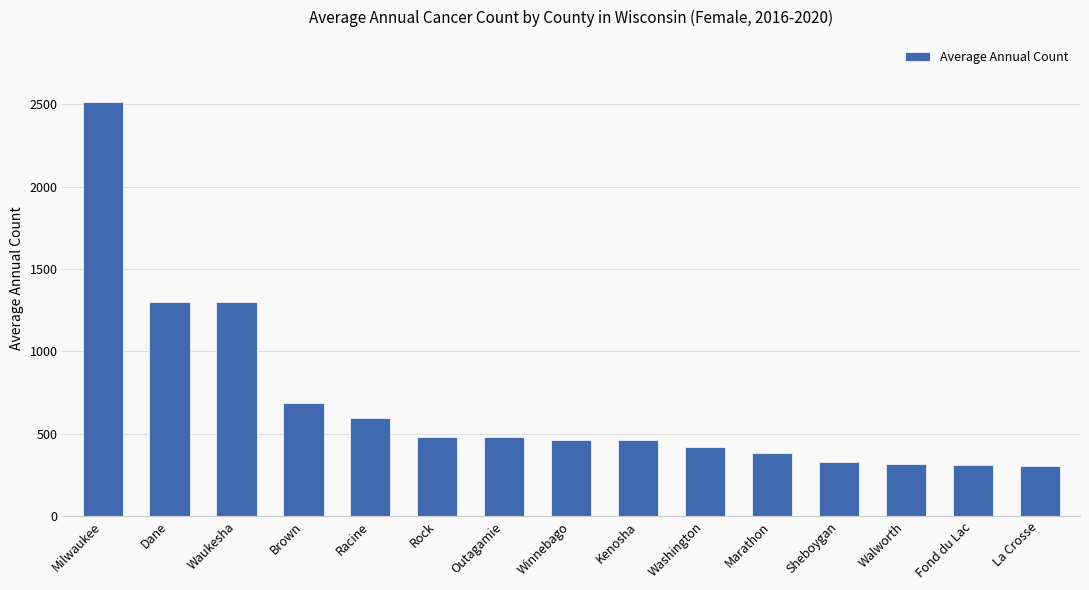

True or false: the data shows 2515 at Milwaukee.

True